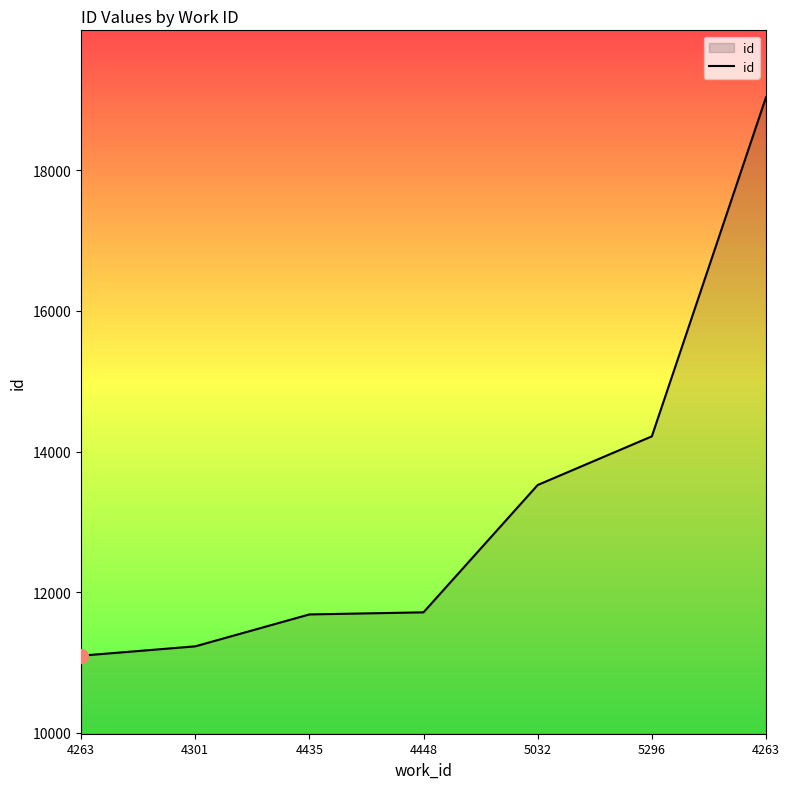

How many lines are shown in the chart?

1